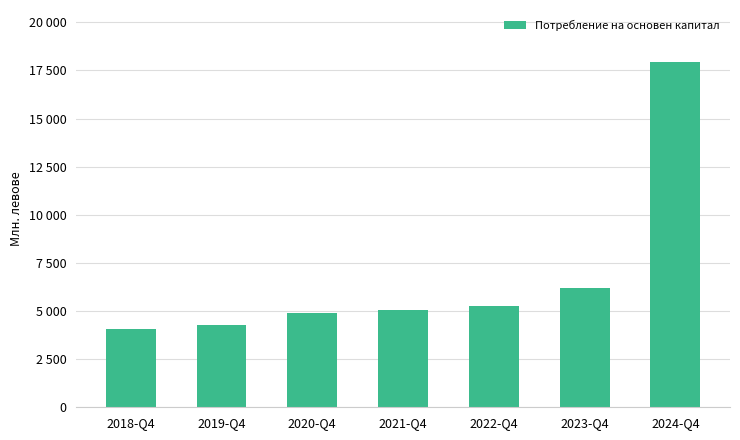

List the labels in order of value, smallest first.

2018-Q4, 2019-Q4, 2020-Q4, 2021-Q4, 2022-Q4, 2023-Q4, 2024-Q4